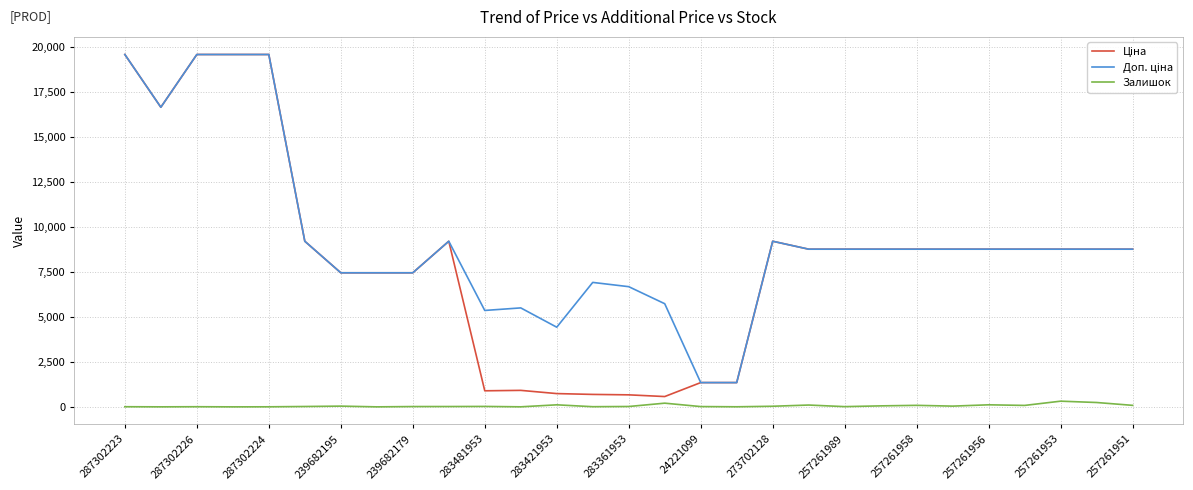

What is the greatest value displayed?

19564.9